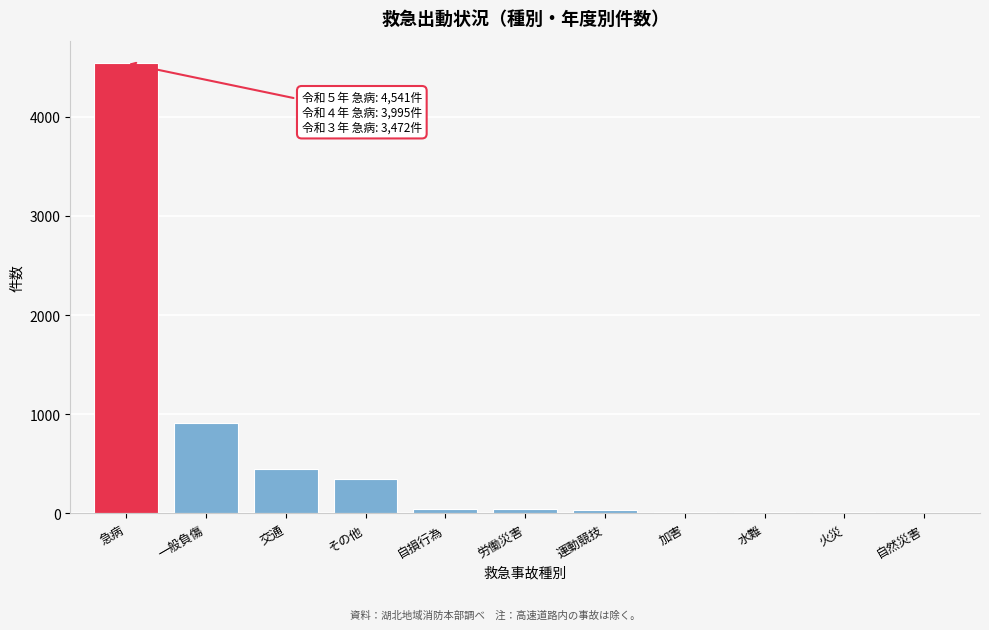

At which category does the chart reach its peak across all series?

急病